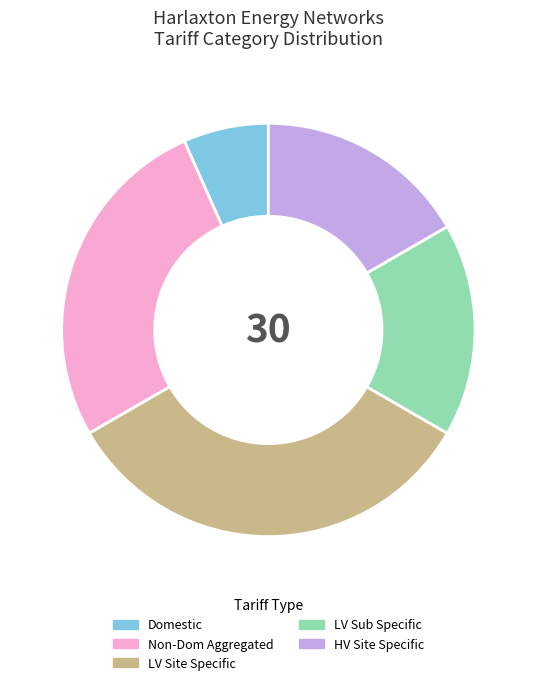

Is it true that HV Site Specific is 17% of the pie?

True